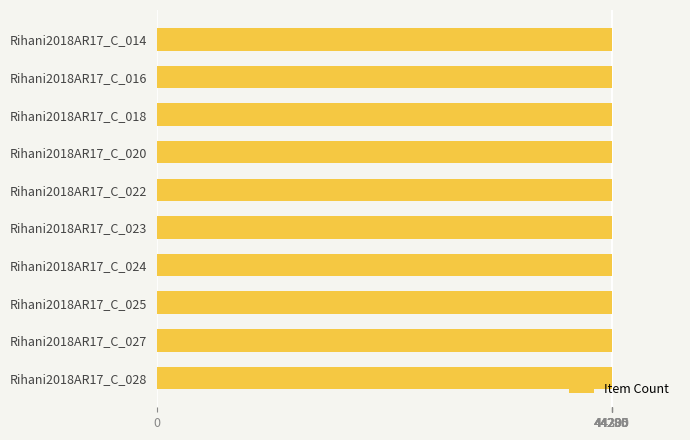

What is the value of the 5th bar from the top?

44297